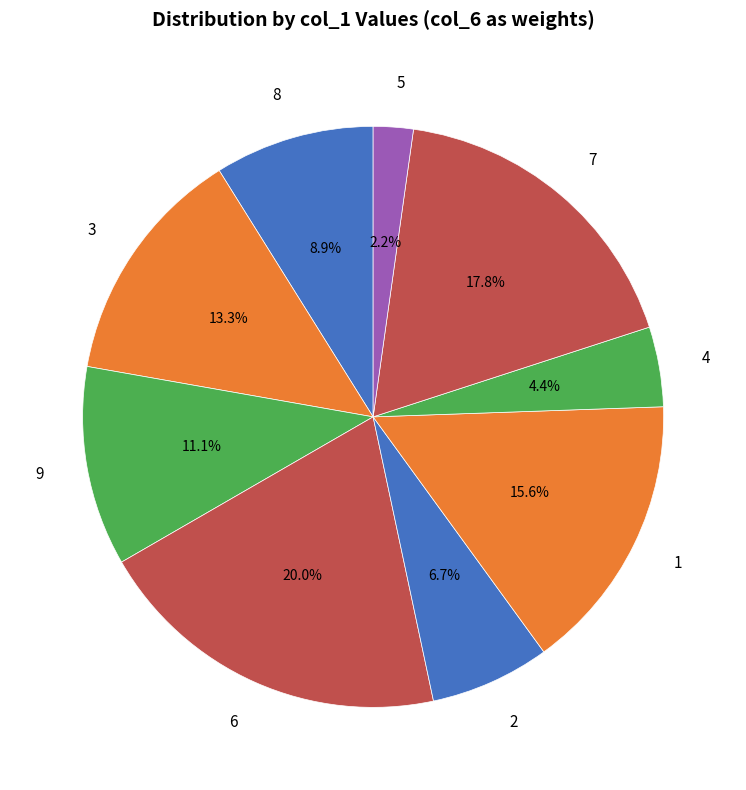

To the nearest percent, what portion does 1 represent?

16%